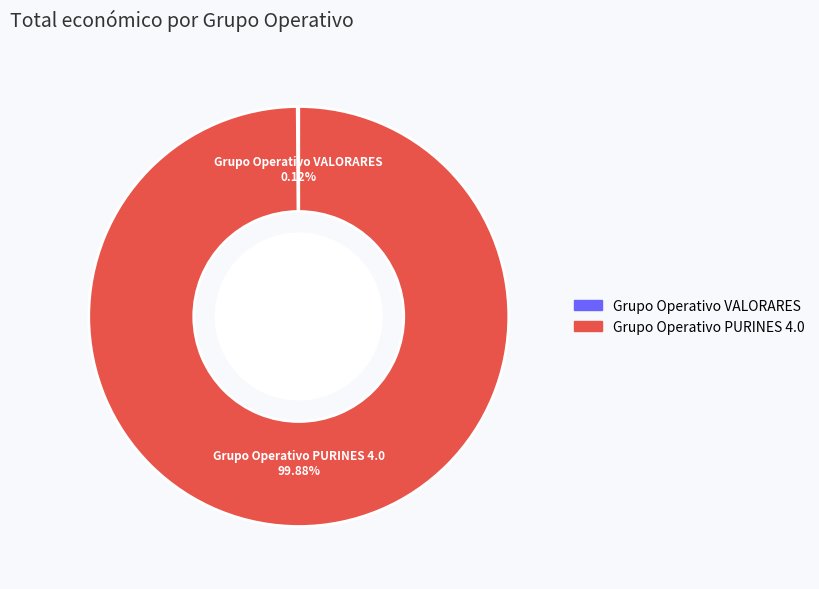

Is there a majority slice in this chart?

Yes